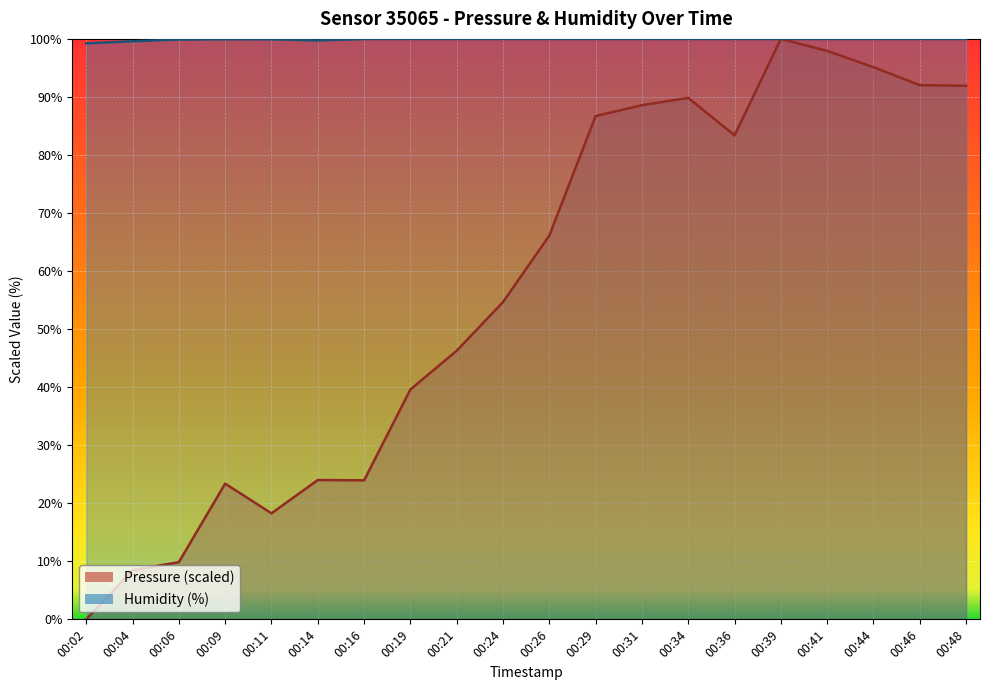

Reading right to left, list all the values displayed in this chart.

pressure: 00:48=91.9	00:46=92.0	00:44=95.1	00:41=97.9	00:39=100.0	00:36=83.4	00:34=89.8	00:31=88.6	00:29=86.7	00:26=66.1	00:24=54.7	00:21=46.3	00:19=39.6	00:16=24.0	00:14=24.0	00:11=18.3	00:09=23.4	00:06=9.9	00:04=8.5	00:02=0.0
humidity: 00:48=100.0	00:46=100.0	00:44=100.0	00:41=100.0	00:39=100.0	00:36=100.0	00:34=100.0	00:31=100.0	00:29=100.0	00:26=100.0	00:24=100.0	00:21=100.0	00:19=100.0	00:16=100.0	00:14=99.7	00:11=99.9	00:09=100.0	00:06=99.9	00:04=99.6	00:02=99.2